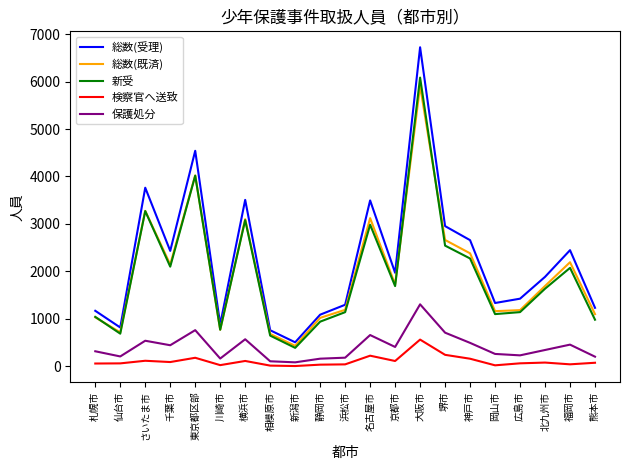

Which series has the largest total across all categories?

総数(受理)